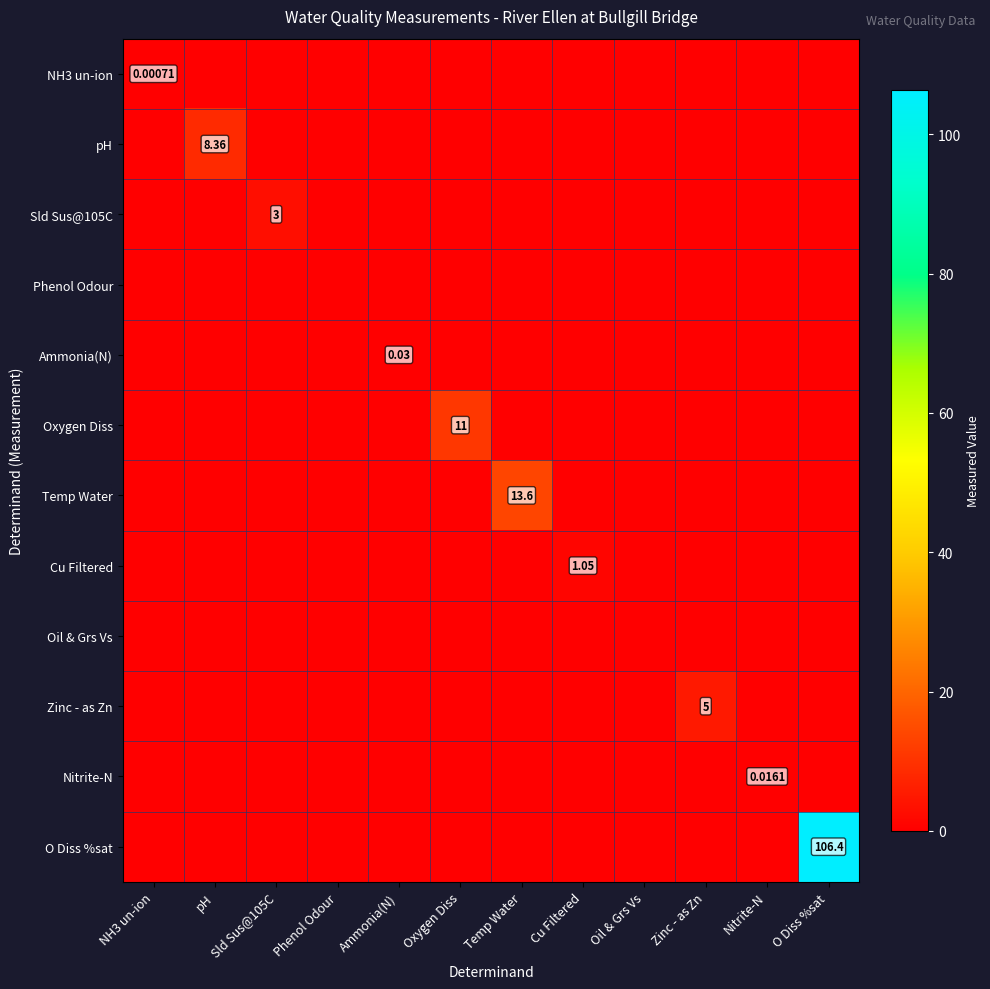

What is the sum of all Temp Water values?

13.6